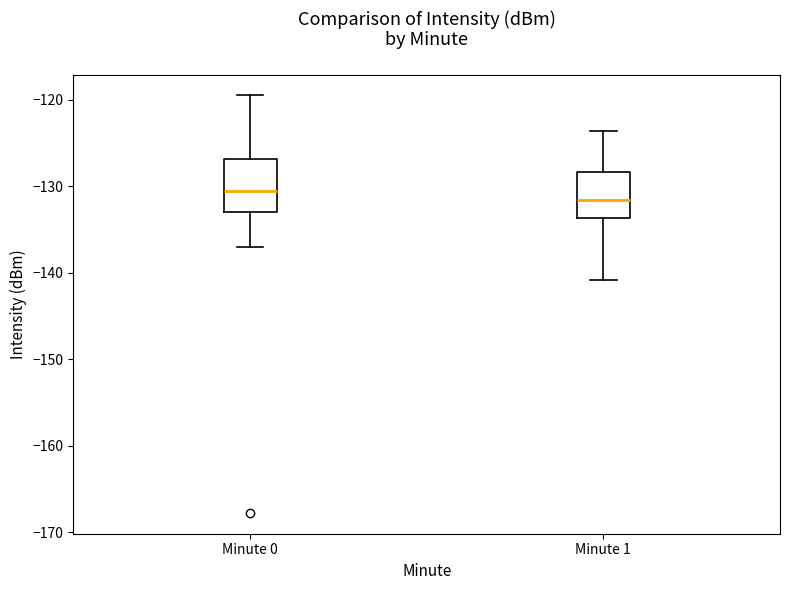

Where does the upper whisker of the box for Minute 0 end on the y-axis? The values are not printed on the chart, so give them approximately, as read against the axis.

-120